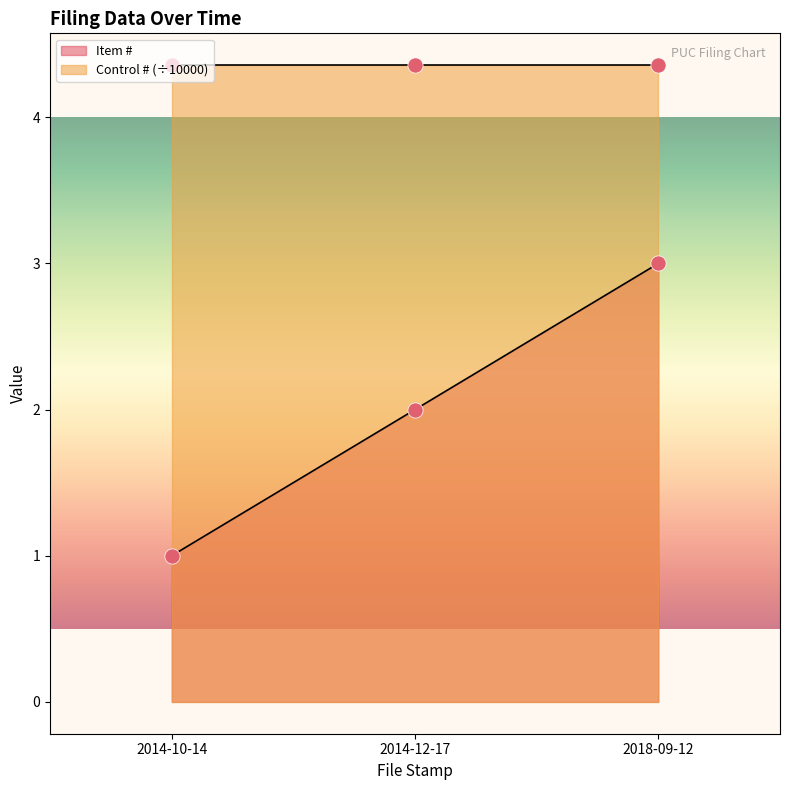

Which has a higher value, 2014-12-17 or 2018-09-12?

2018-09-12